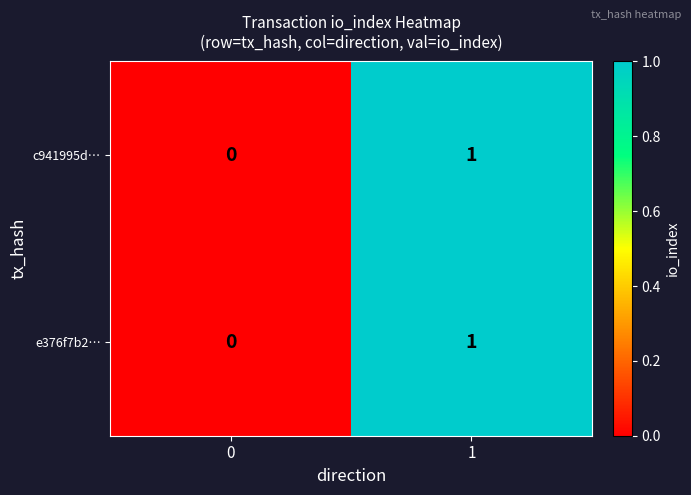

True or false: e376f7b2… has a value of 0 at 1.

False